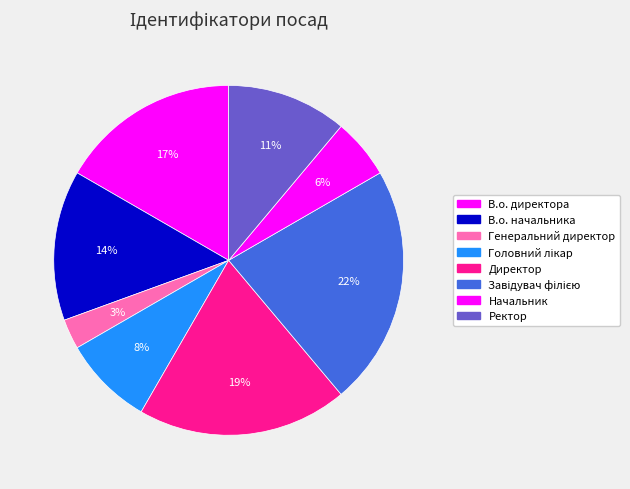

How many segments does this pie chart have?

8